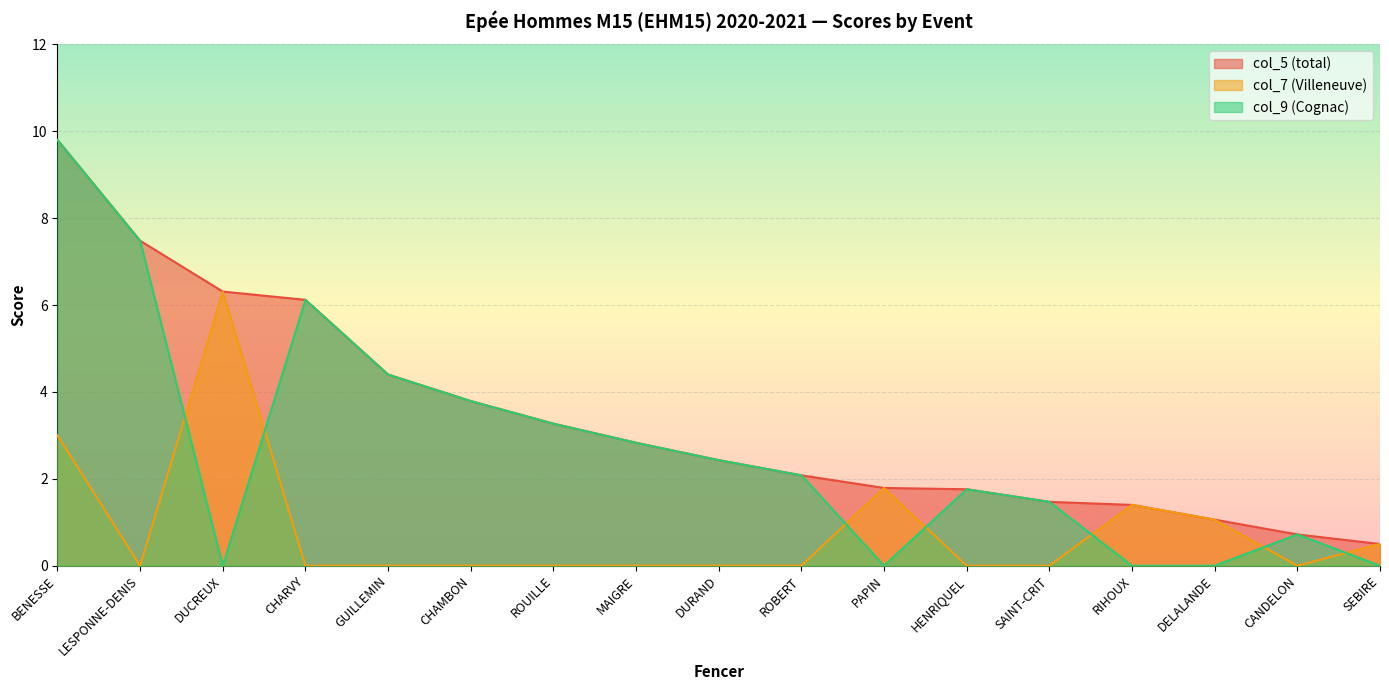

The col_5 (total) series shows 4.4 at GUILLEMIN. True or false?

True